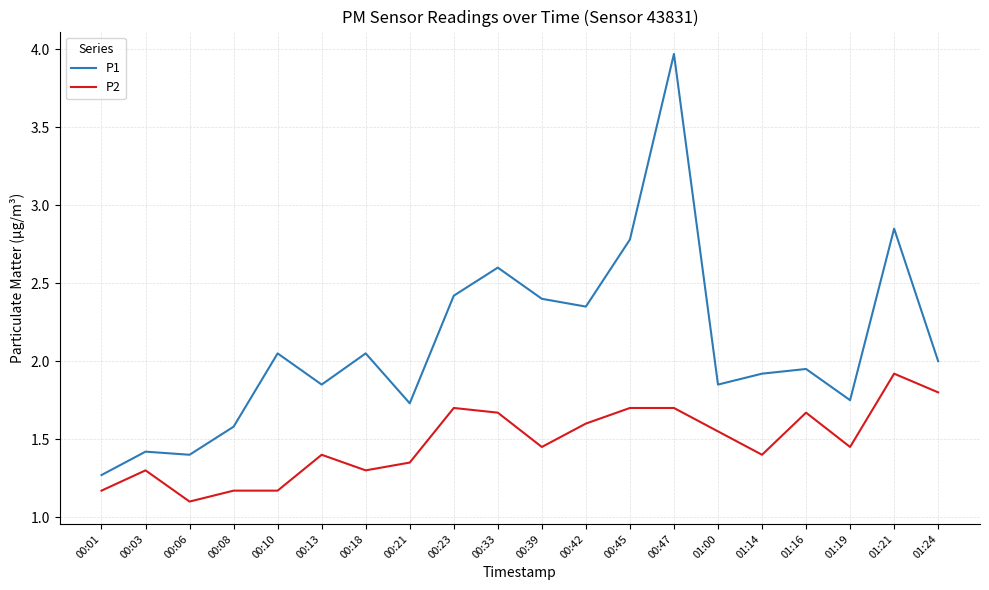

At 00:13, list the series in order from smallest to largest.

P2, P1